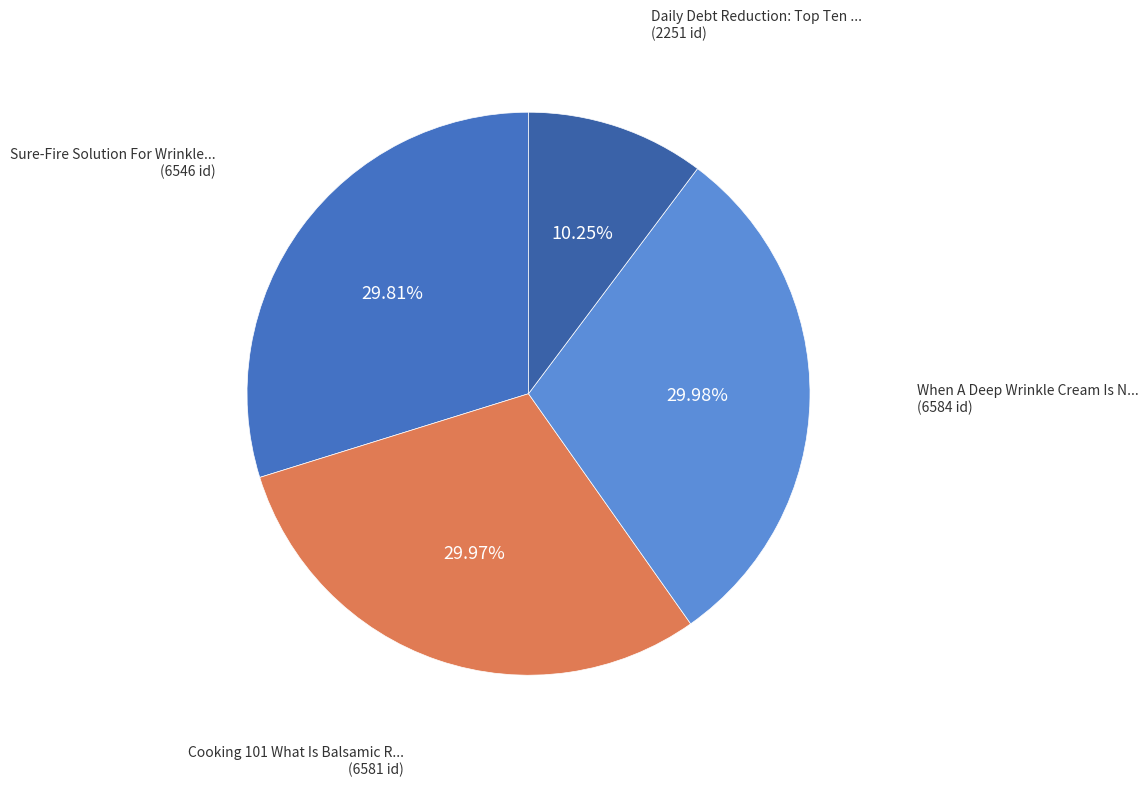

Count the number of slices in the pie.

4